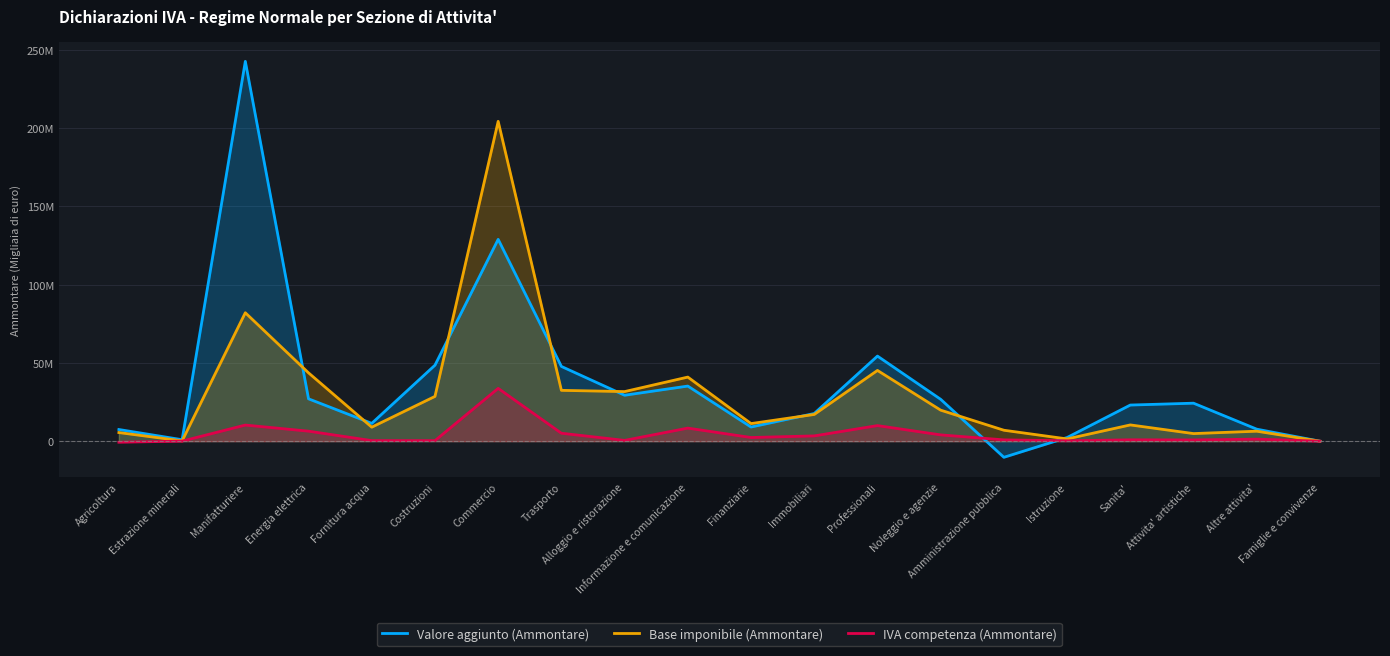

The value of Base imponibile (Ammontare) at Informazione e comunicazione is 40949653. True or false?

True